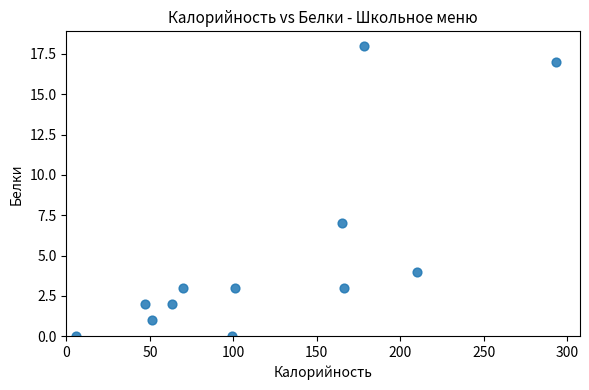

What is the range of X values (max minus min)?

287